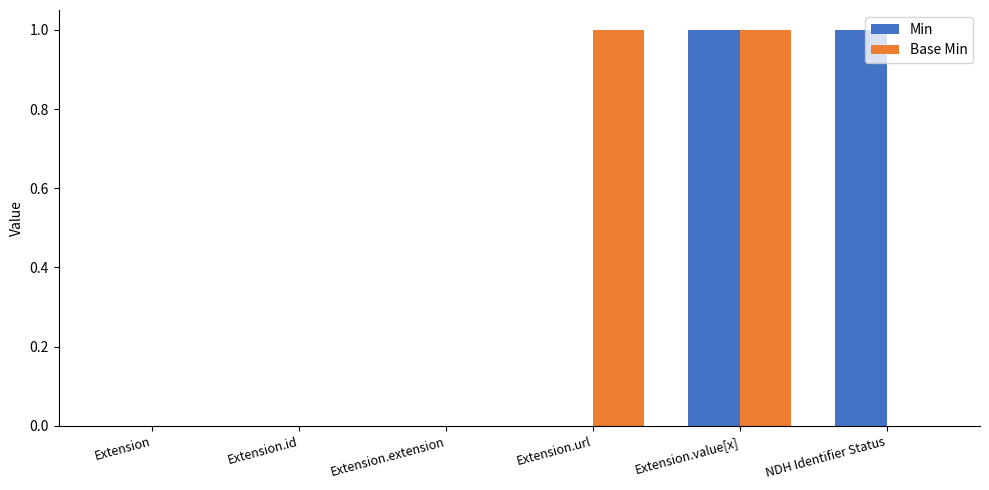

Is it true that Base Min equals 0 at Extension.extension?

True